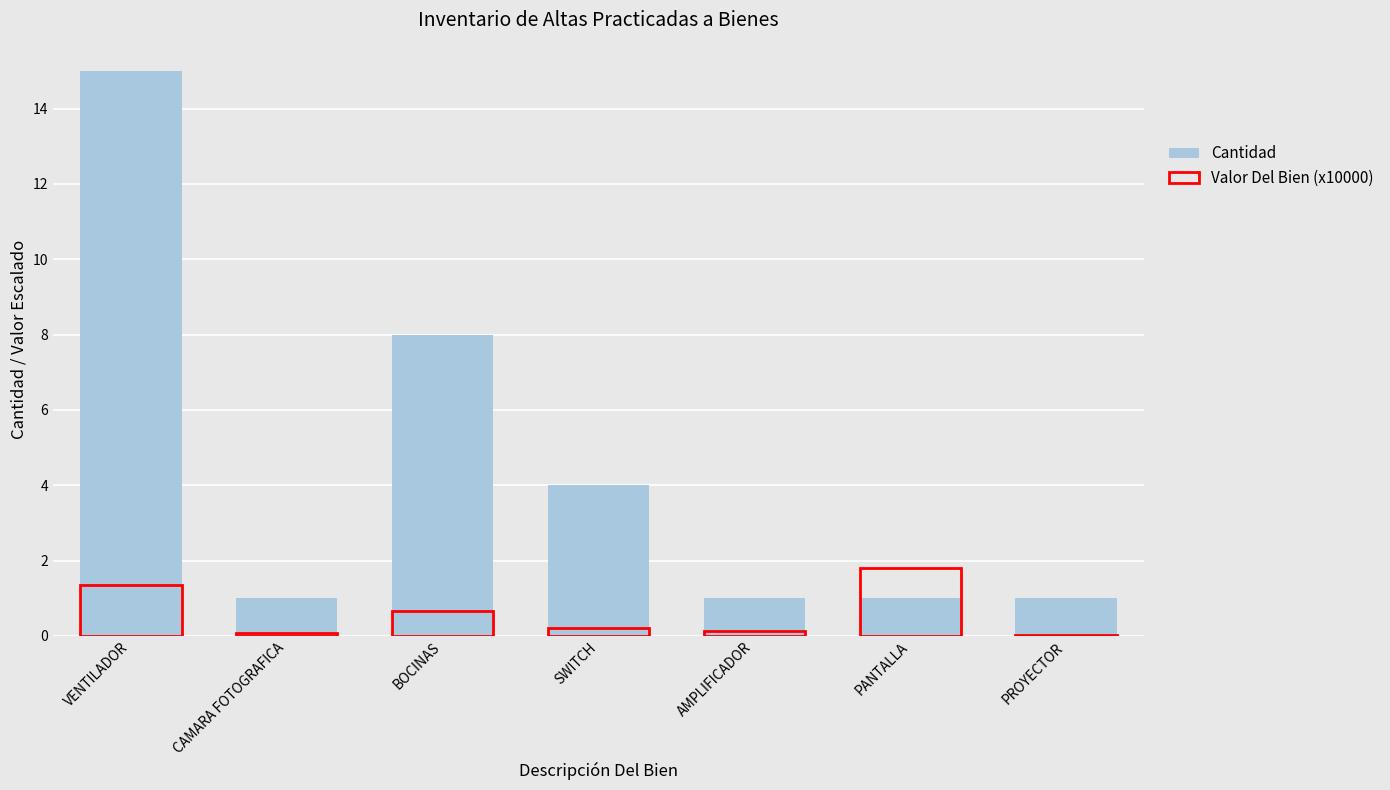

What is the difference between the maximum and minimum values in the Cantidad series?

14.0